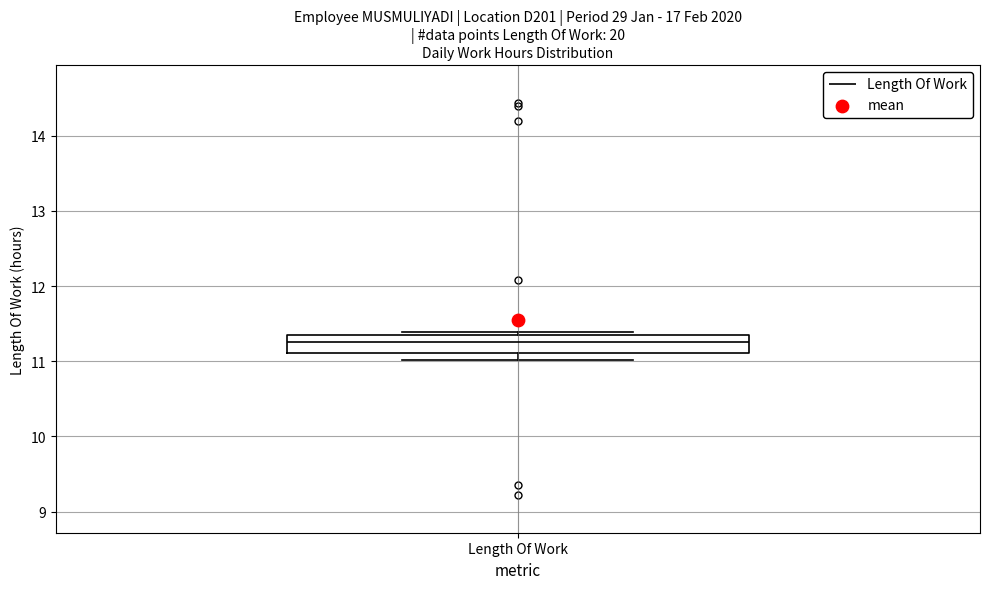

Read this box plot against the y-axis: the position of the median line, the range covered by the box, and the ends of both whiskers. The values are not printed on the chart, so give them approximately, as read against the axis.

median 11.3, box 11.1 to 11.4, whiskers 11.0 to 11.4 (just above the box's upper edge)